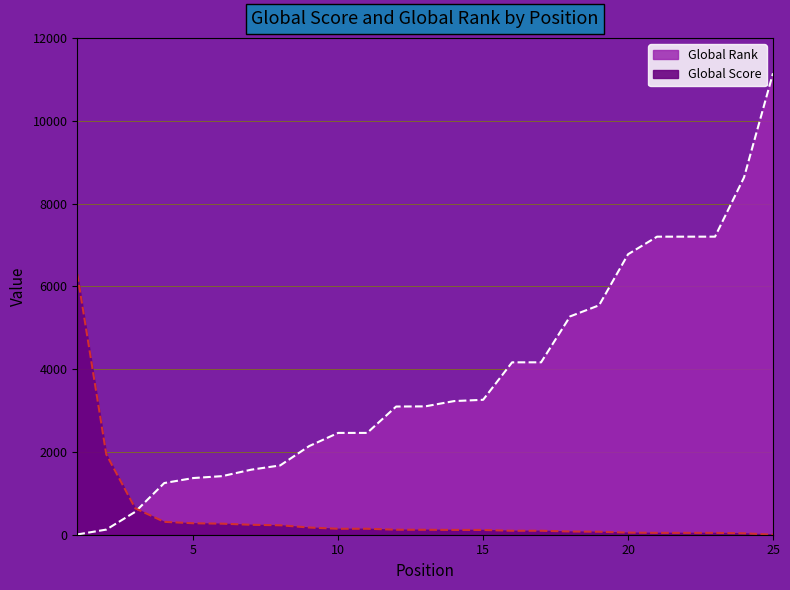

Reading left to right, list all the values displayed in this chart.

Global Score: 1=6295	2=1942	3=637	4=311	5=277	6=267	7=240	8=228	9=174	10=144	11=144	12=121	13=120	14=116	15=115	16=96	17=96	18=78	19=72	20=51	21=45	22=45	23=45	24=34	25=1
Global Rank: 1=6	2=124	3=553	4=1248	5=1369	6=1415	7=1571	8=1674	9=2141	10=2459	11=2459	12=3096	13=3100	14=3228	15=3259	16=4164	17=4164	18=5273	19=5541	20=6774	21=7199	22=7199	23=7199	24=8629	25=11146